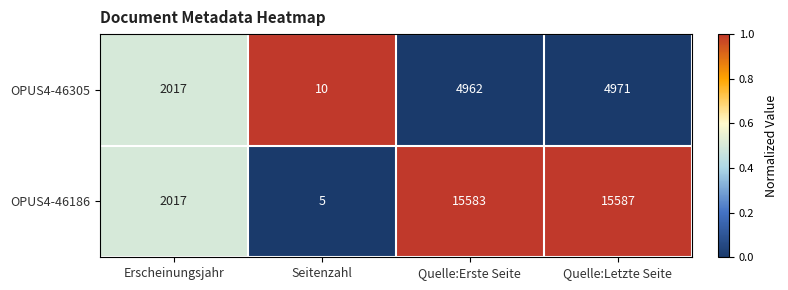

Which category has the lowest value in the OPUS4-46305 series?

Seitenzahl